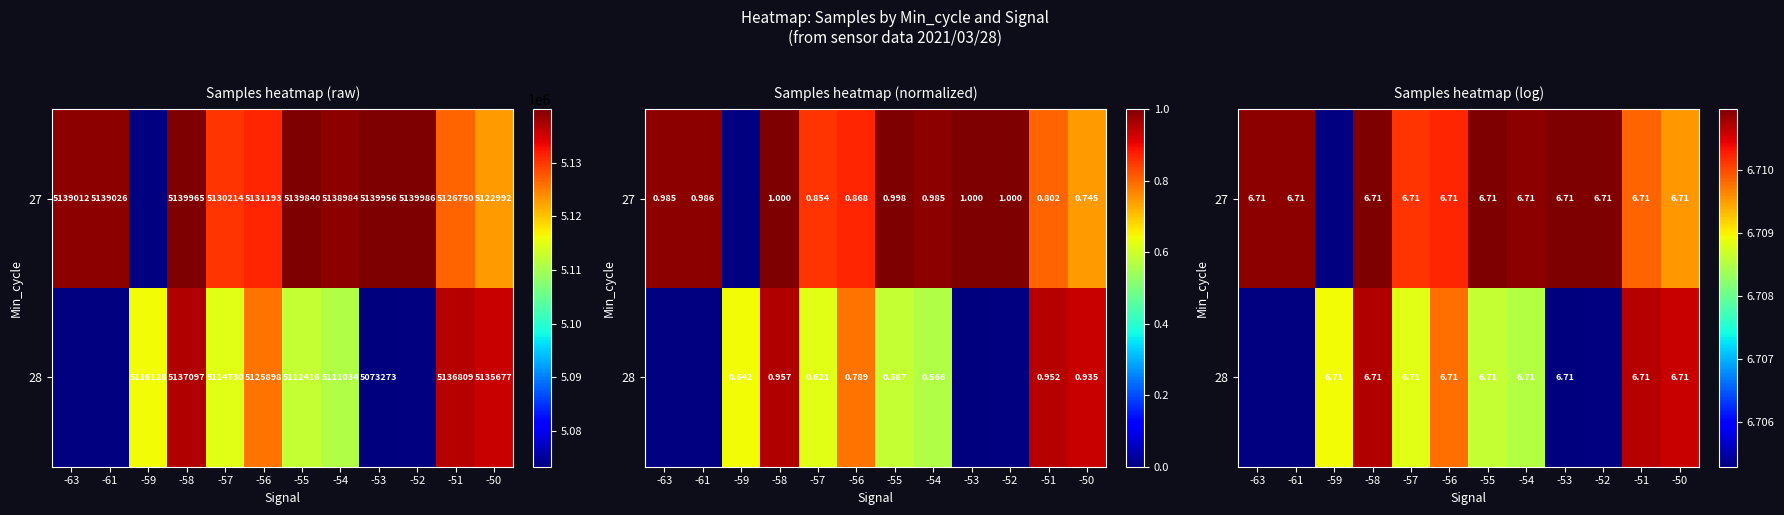

Which label corresponds to the smallest value in the chart?

-53